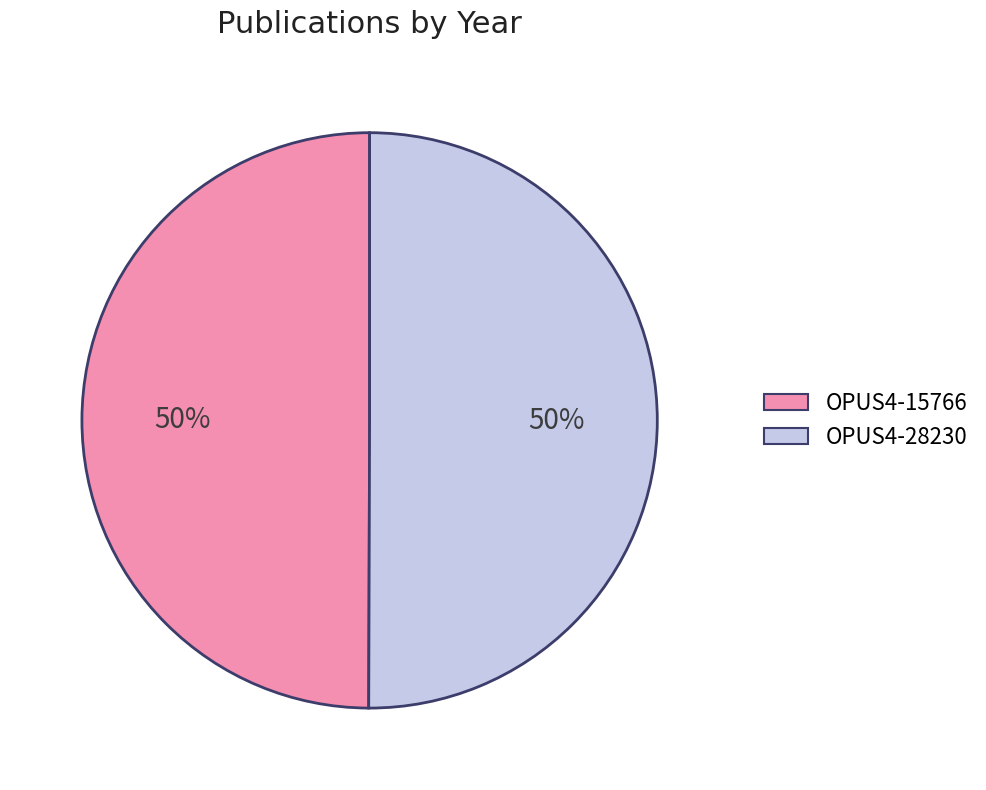

To the nearest percent, what is the combined percentage of OPUS4-28230 and OPUS4-15766?

100%